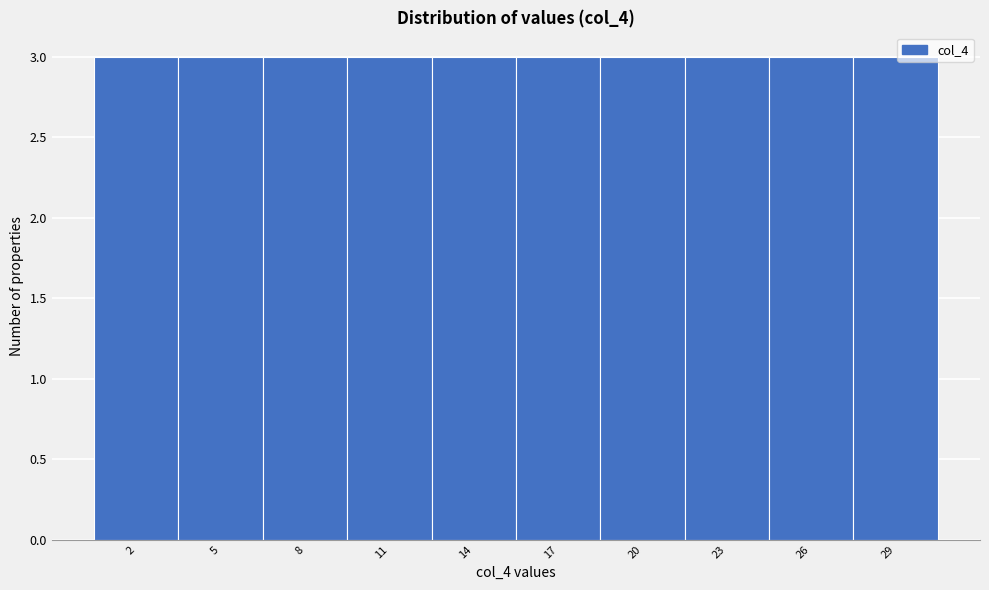

Reading left to right, list every bar in this chart as the range it spans on the x-axis followed by its height. The values are not printed on the chart, so give them approximately, as read against the axis.

0.5 to 3.5: 3
3.5 to 6.5: 3
6.5 to 9.5: 3
9.5 to 12.5: 3
12.5 to 15.5: 3
15.5 to 18.5: 3
18.5 to 21.5: 3
21.5 to 24.5: 3
24.5 to 27.5: 3
27.5 to 30.5: 3